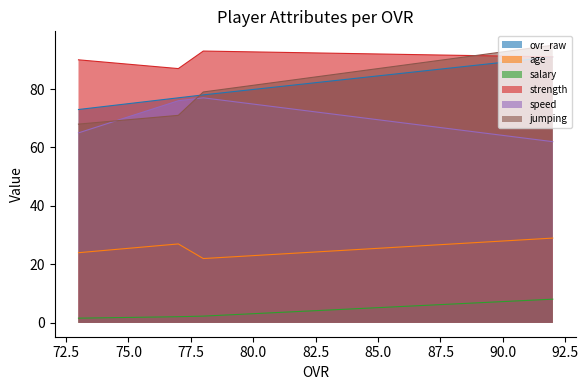

What is the sum of all speed values?

280.0